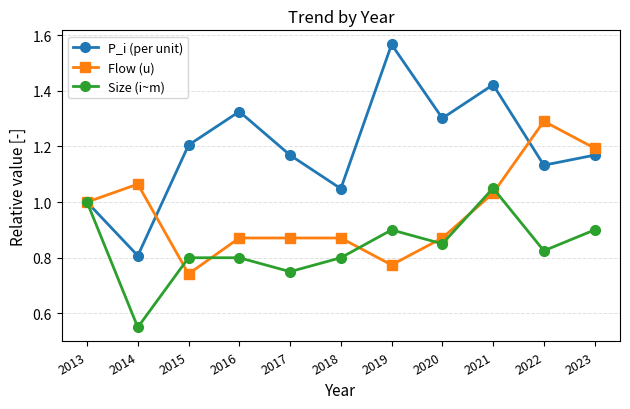

Which category has the highest value in the Flow (u) series?

2022